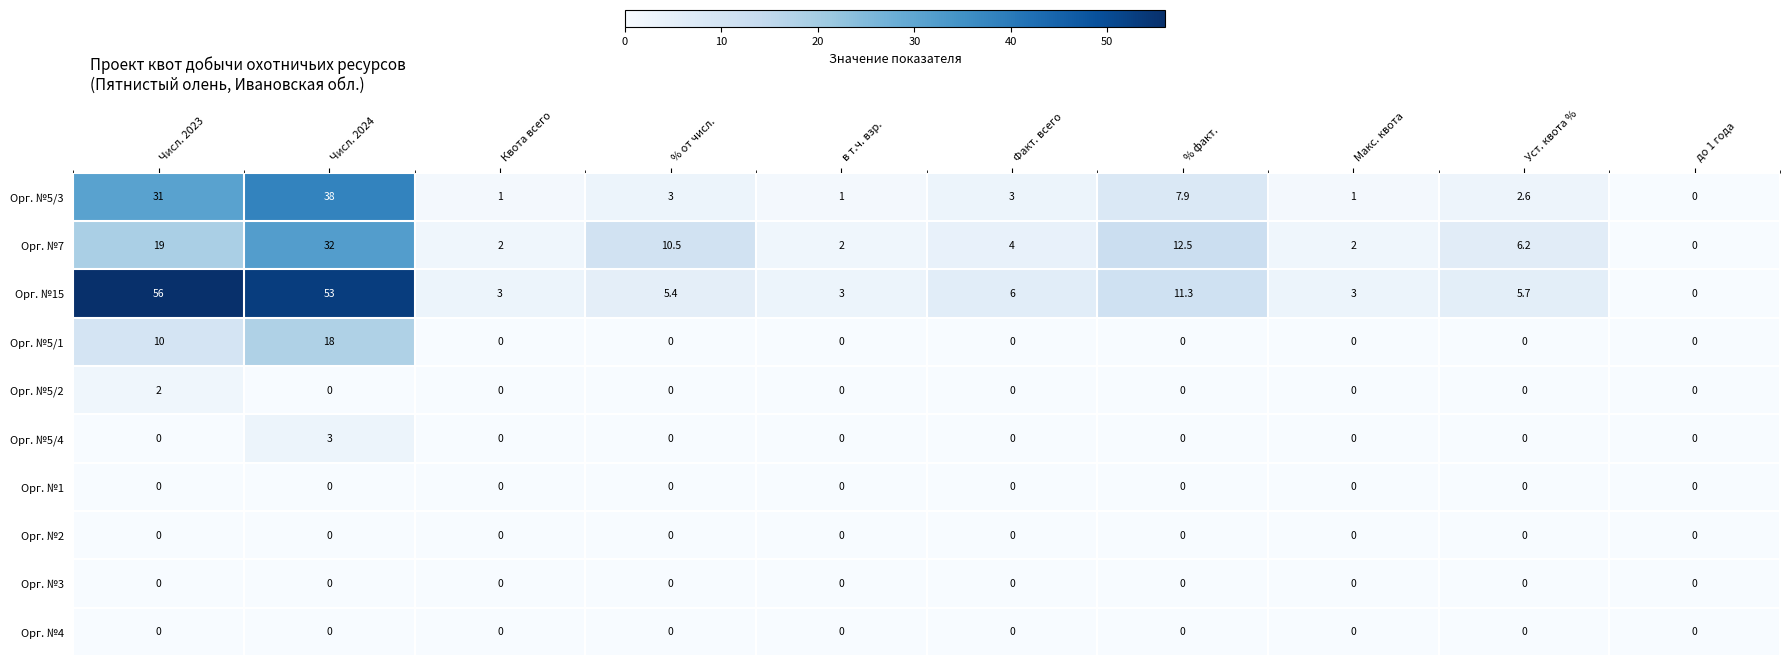

Between Факт. всего and до 1 года, which series saw the biggest shift?

Орг. №15